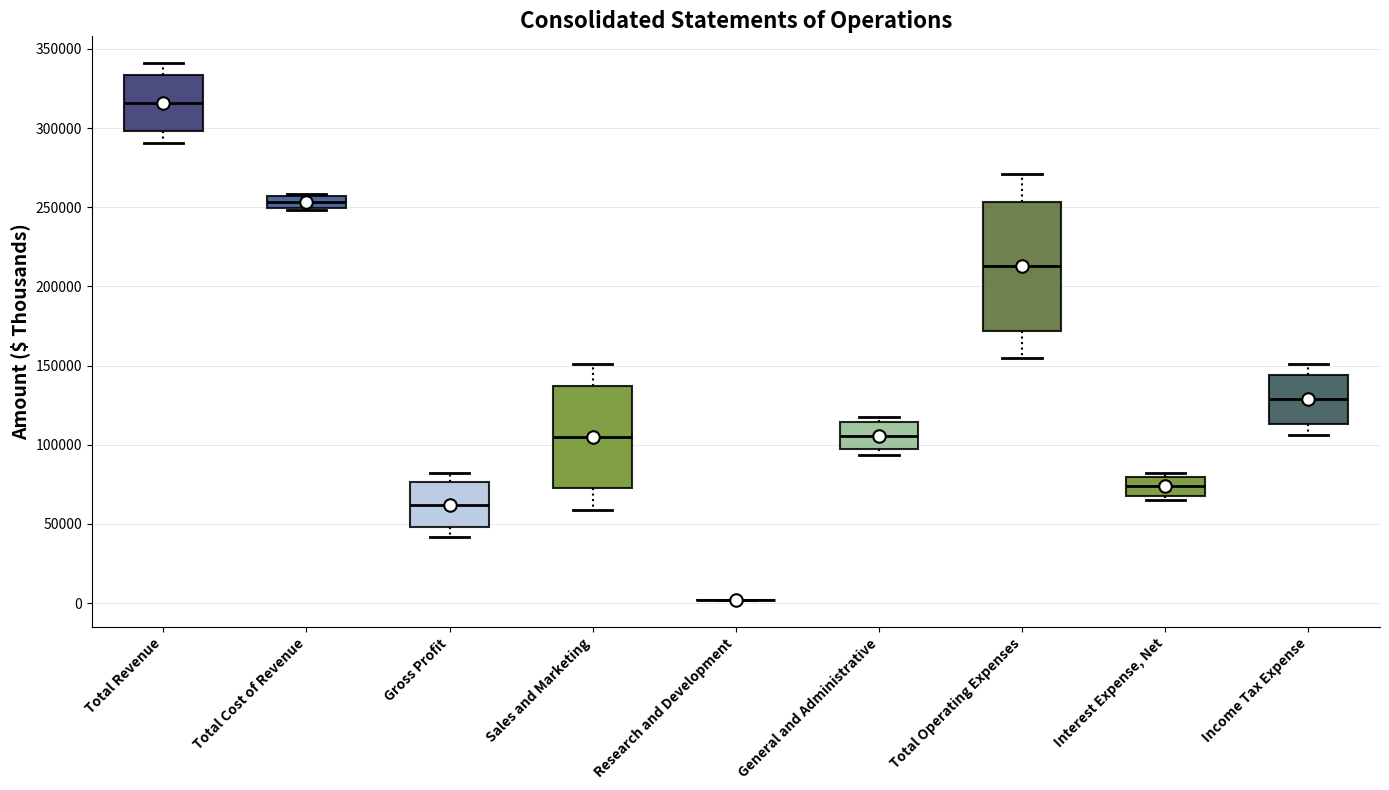

Where is the upper edge of the box for Sales and Marketing on the y-axis? The values are not printed on the chart, so give them approximately, as read against the axis.

135000